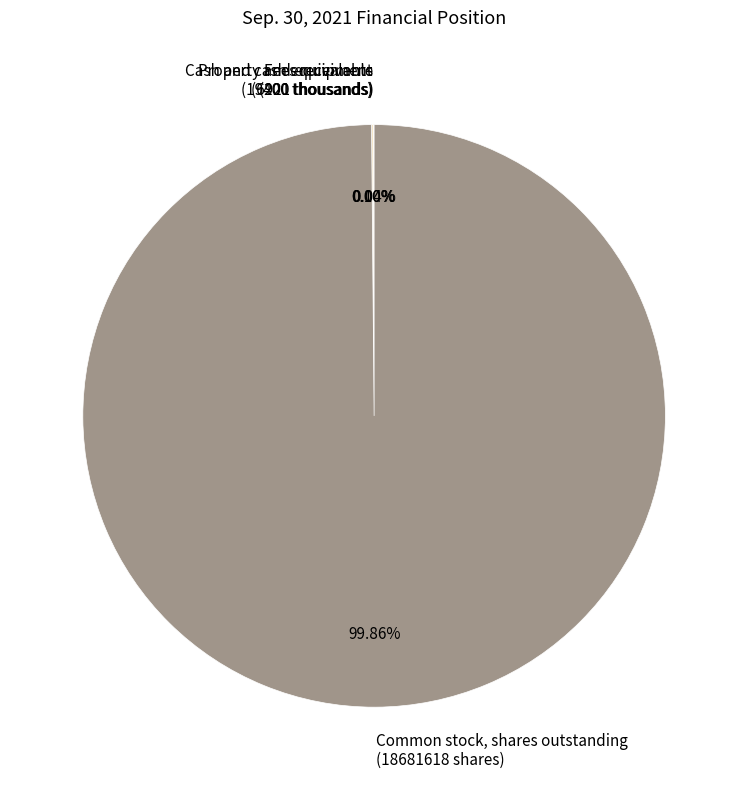

Which slice represents more than half of the pie?

Common stock, shares outstanding (18681618 shares)